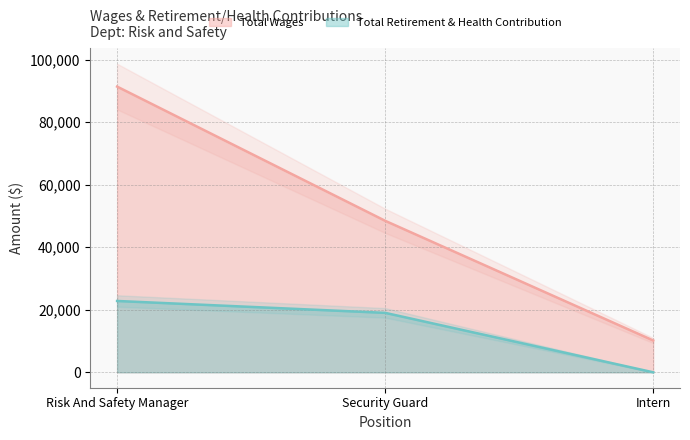

How many values in Total Retirement & Health Contribution are above zero?

2